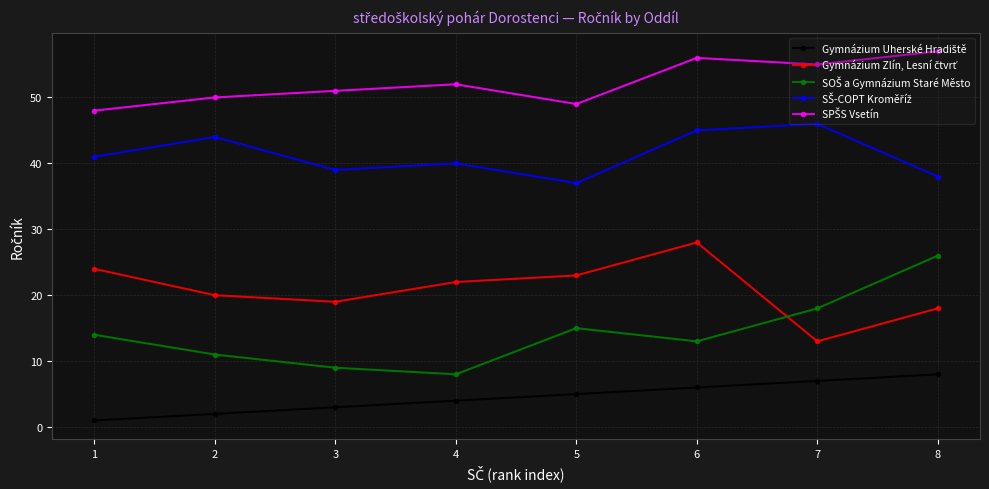

True or false: Gymnázium Zlín, Lesní čtvrť and SPŠS Vsetín cross at least once.

False